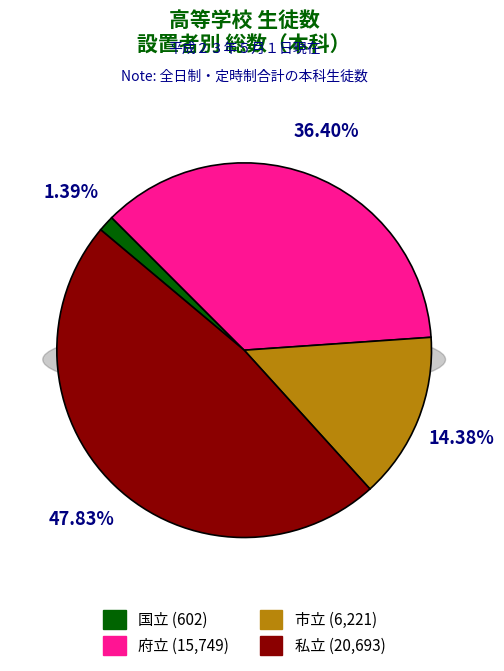

Is there a majority slice in this chart?

No